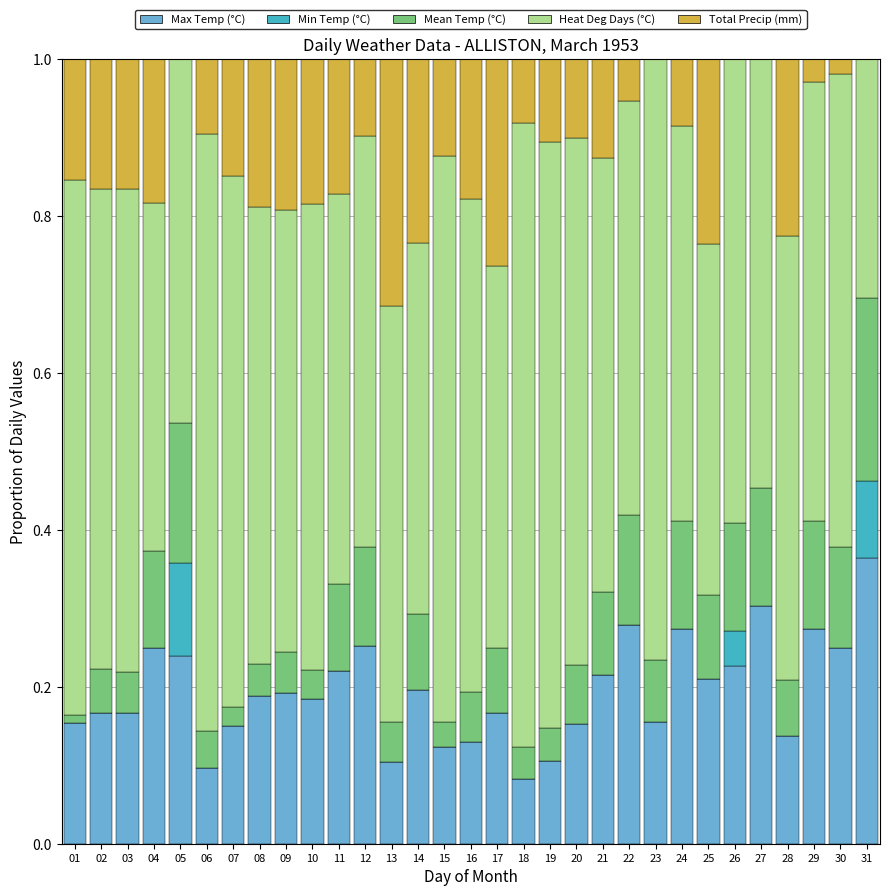

True or false: Max Temp (°C) has a value of 0.1 at 07.

True